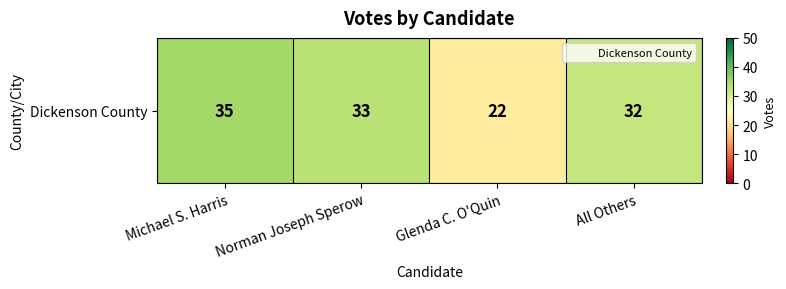

What is the sum of all values?

122